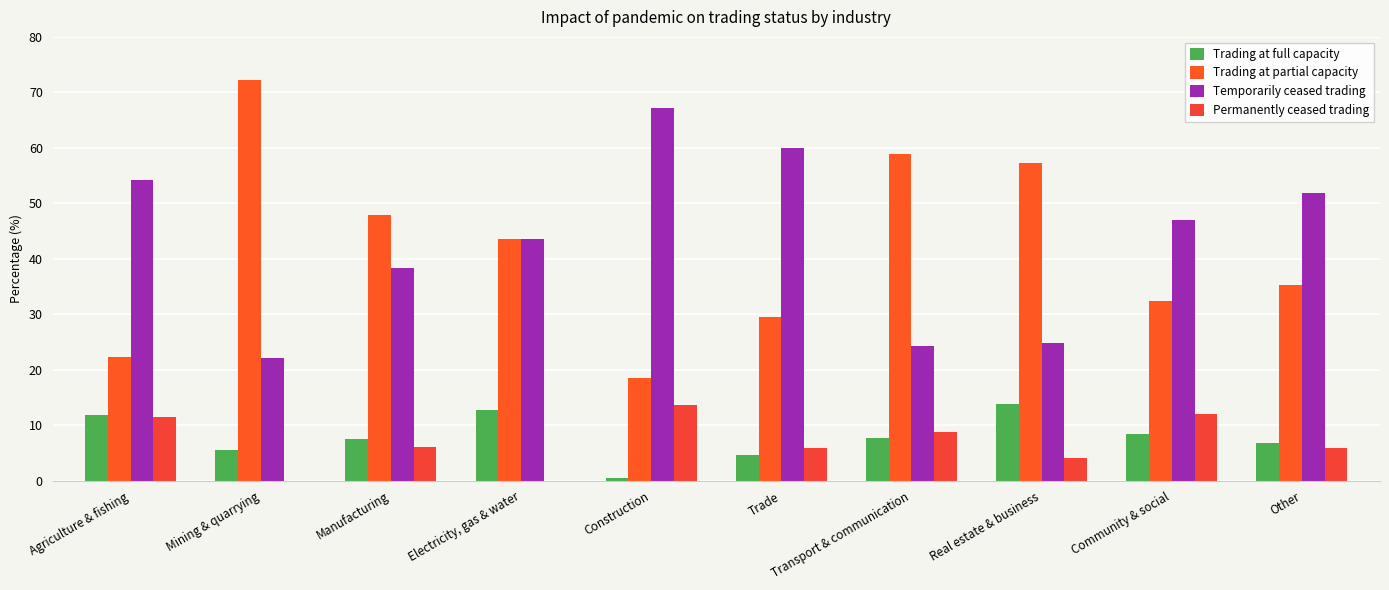

The Temporarily ceased trading series shows 22.2 at Mining & quarrying. True or false?

True